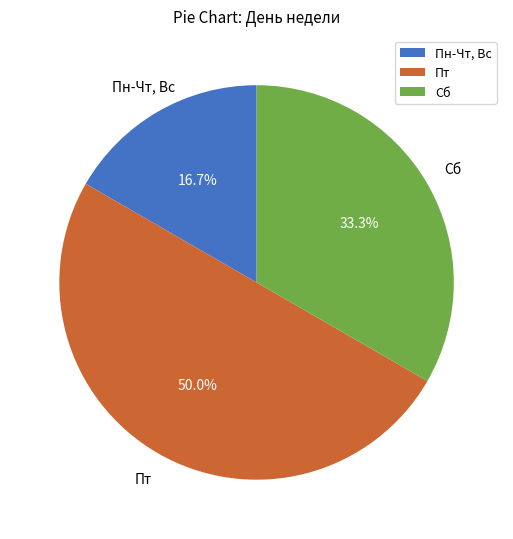

How many segments does this pie chart have?

3